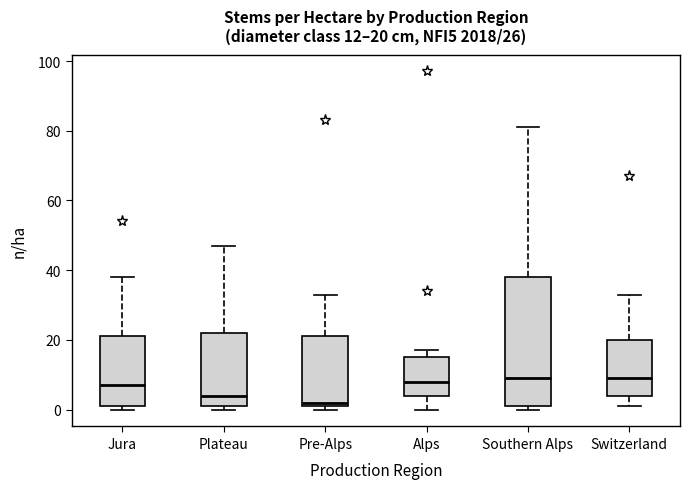

Comparing the boxes themselves (not the whiskers), which one is the tallest?

Southern Alps